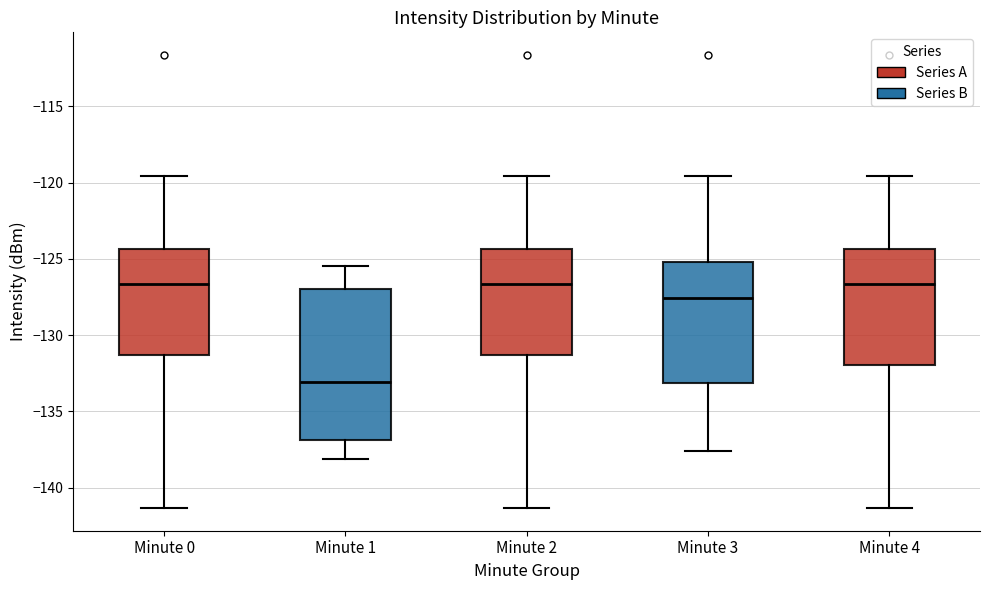

Where does the lower whisker of the box for Minute 4 end on the y-axis? The values are not printed on the chart, so give them approximately, as read against the axis.

-141.5